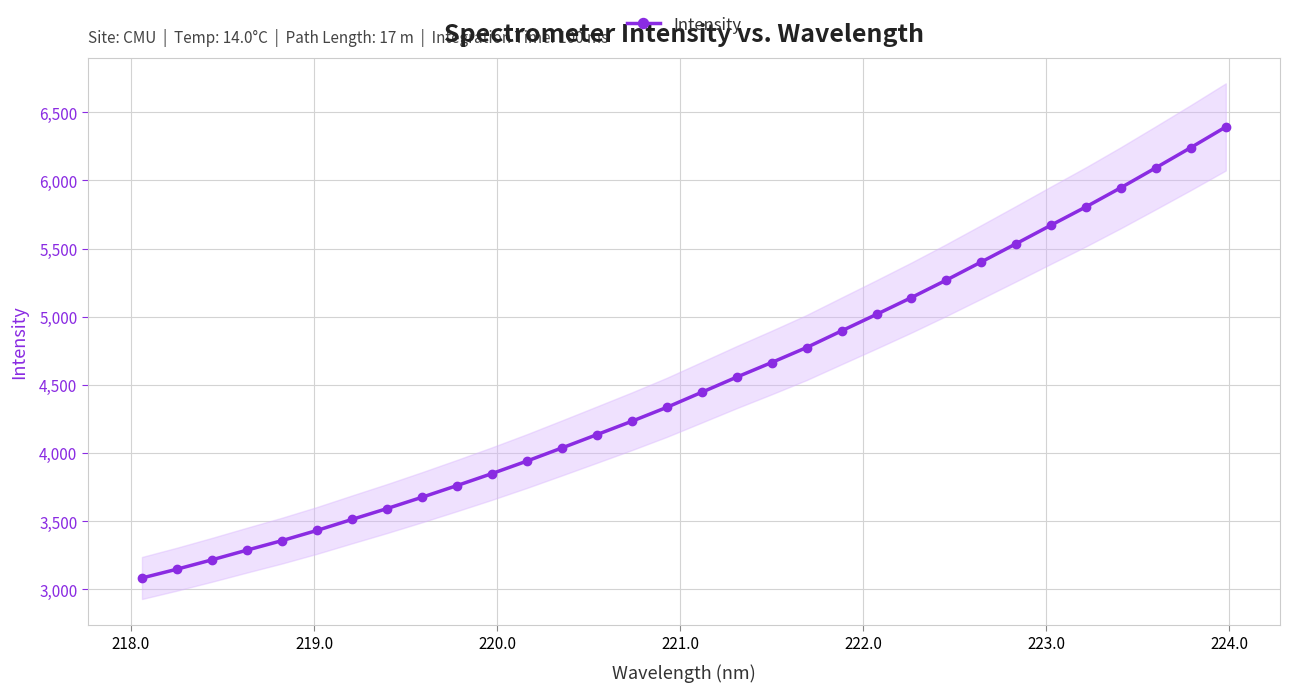

True or false: the data has more than 2 interior local peaks.

False